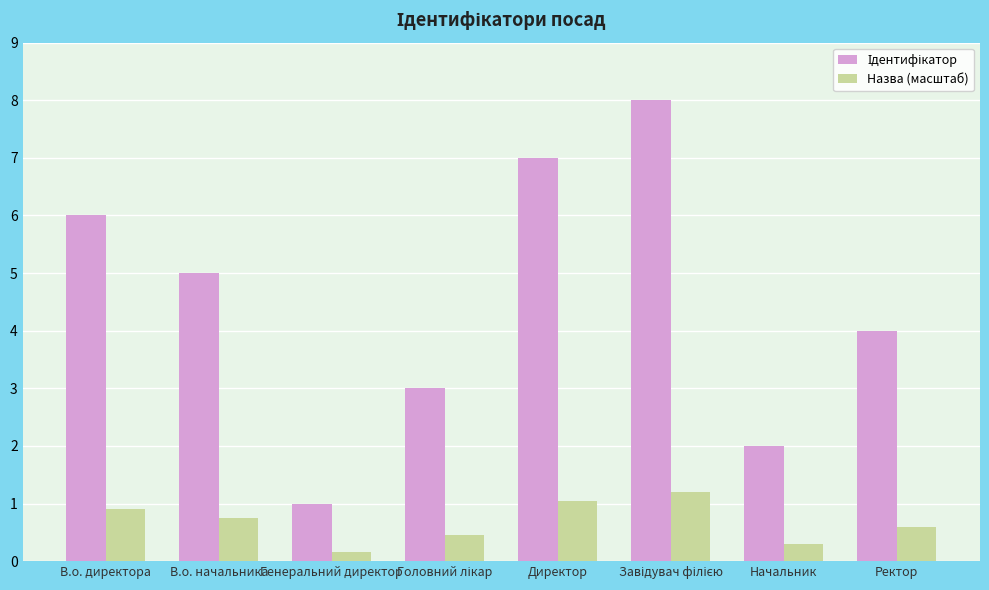

What is the total value across all series at В.о. директора?

6.9